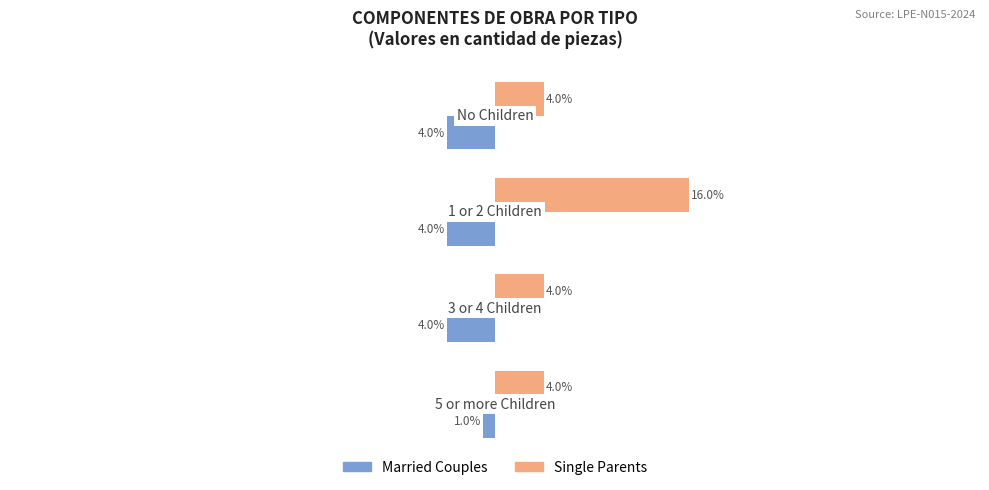

Rank the series by their average value, from highest to lowest.

Single Parents, Married Couples